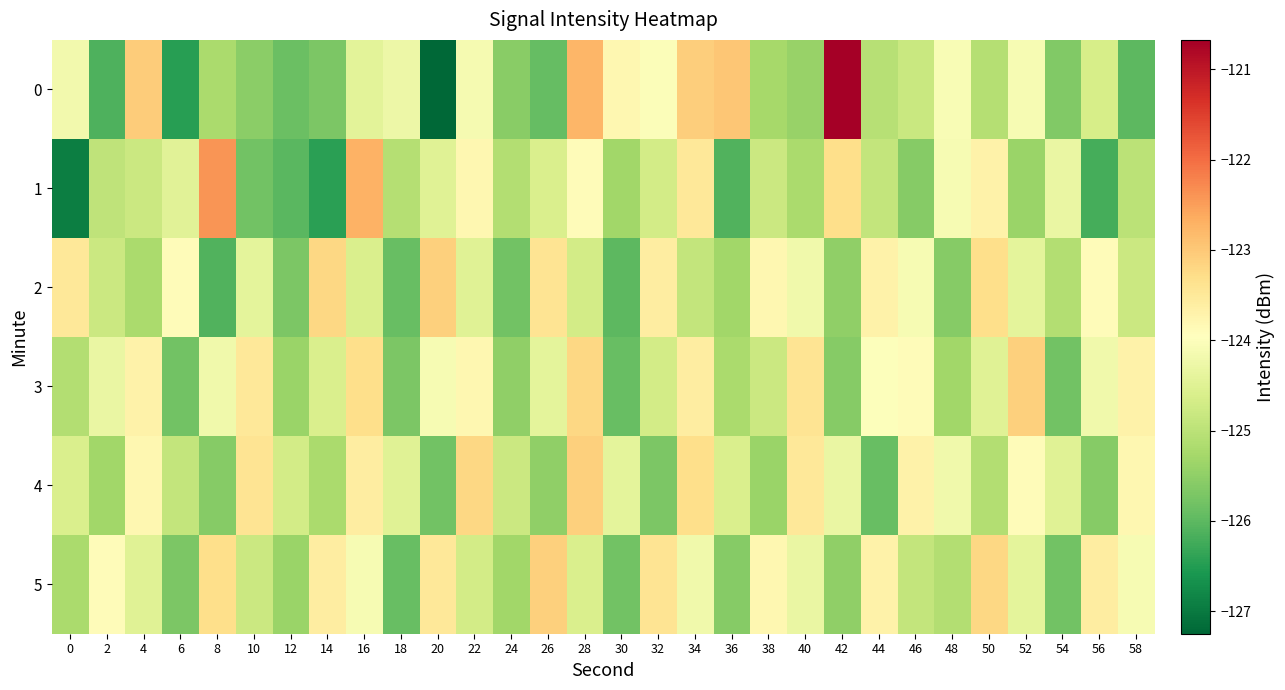

What is the difference between the highest and lowest values at 12?

1.3